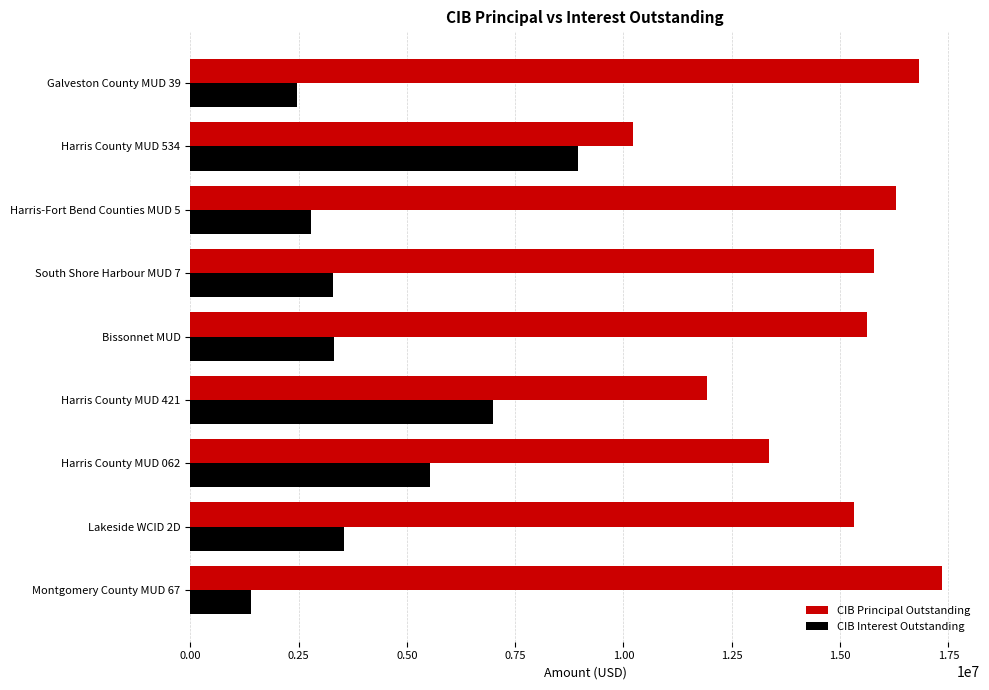

What is the maximum value shown in the chart?

17360000.0